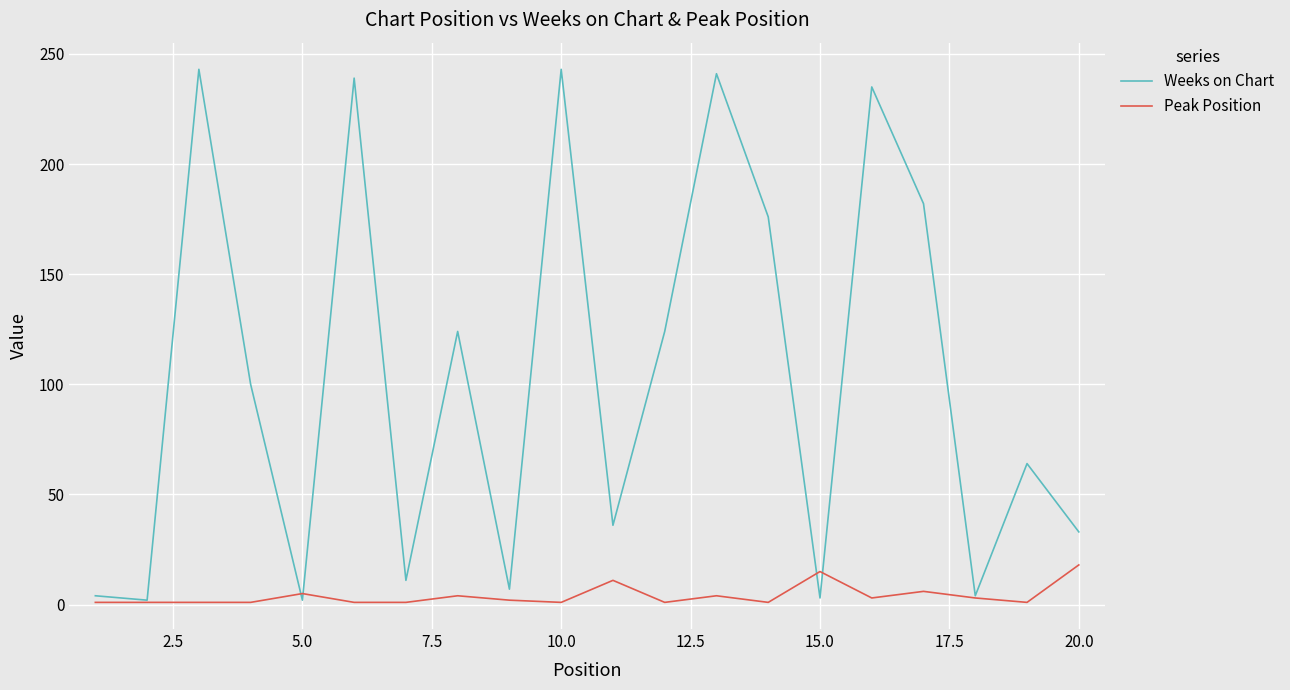

What is the greatest value displayed?

243